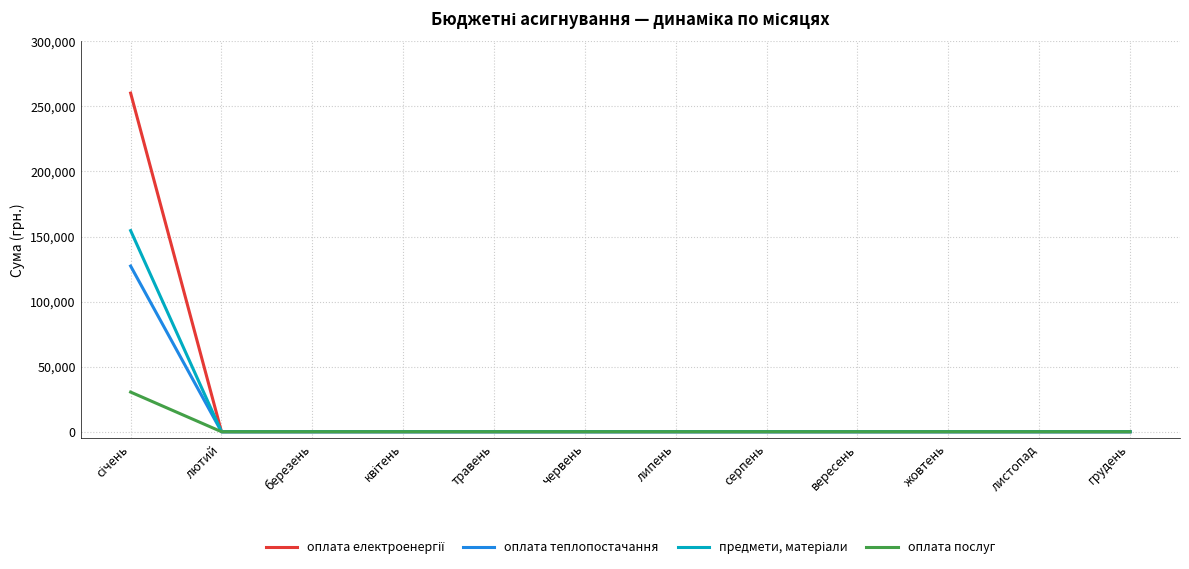

What is the highest value of the оплата послуг series?

30460